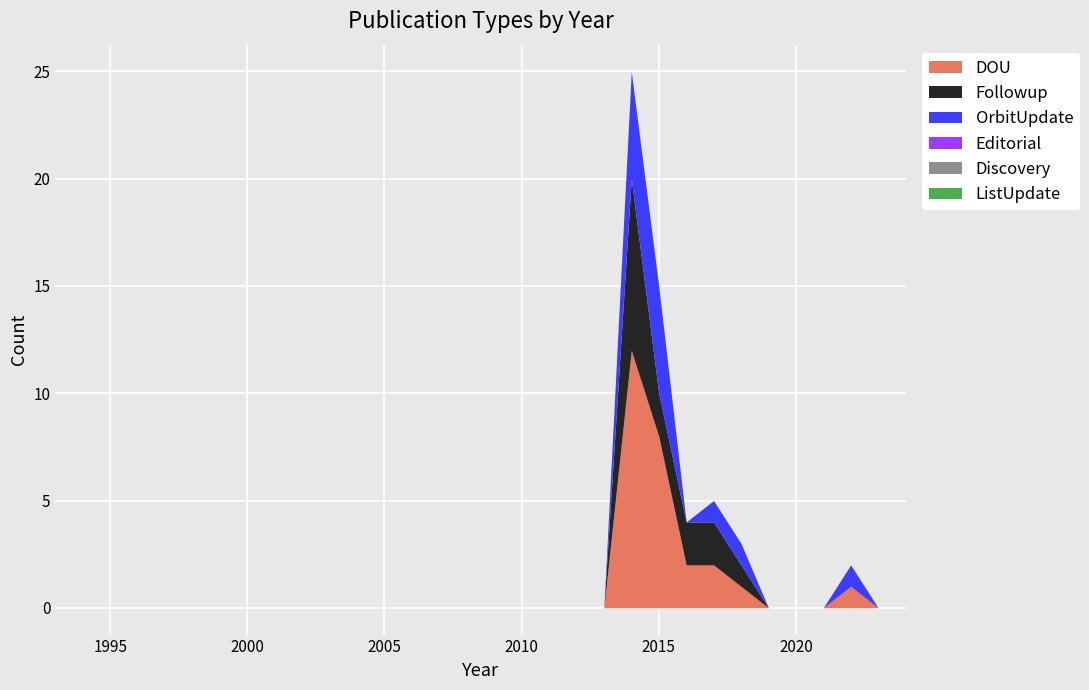

The value of ListUpdate at 1997 is 0. True or false?

True